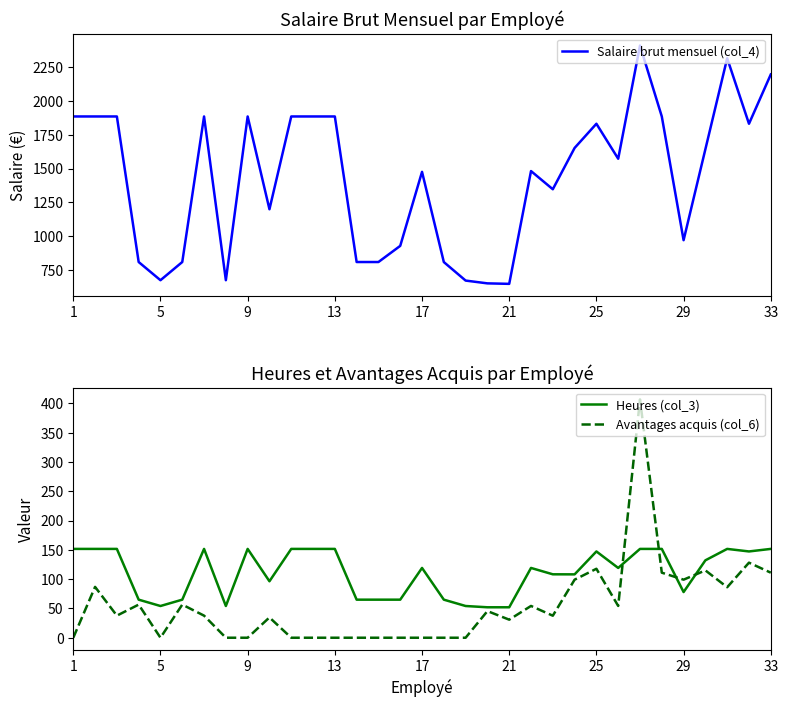

How many distinct data groups are displayed?

3